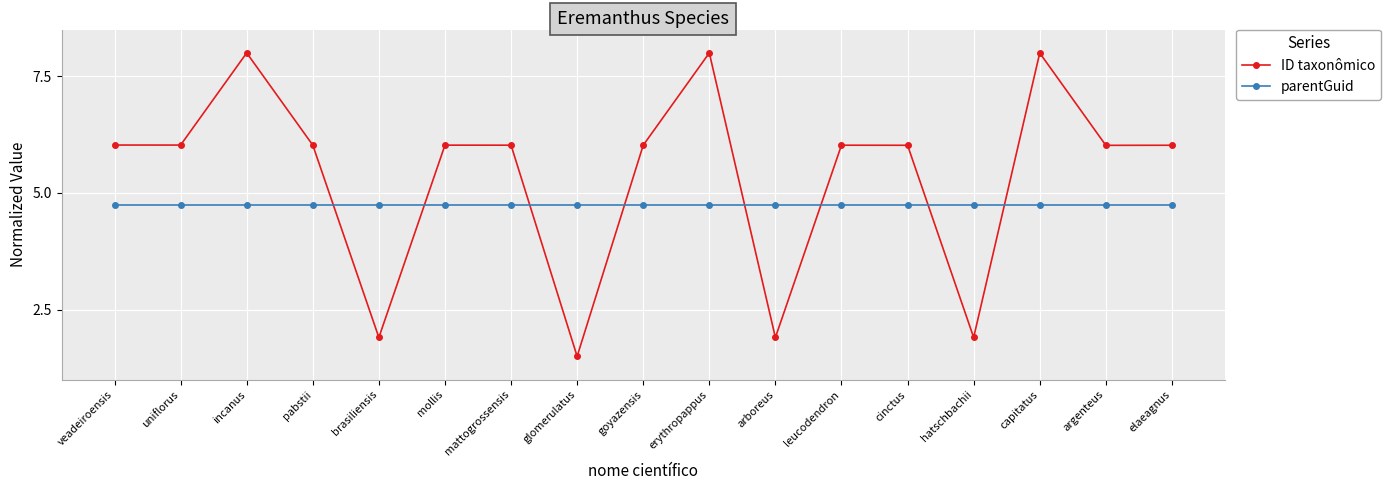

Rank the series by their average value, from highest to lowest.

ID taxonômico, parentGuid